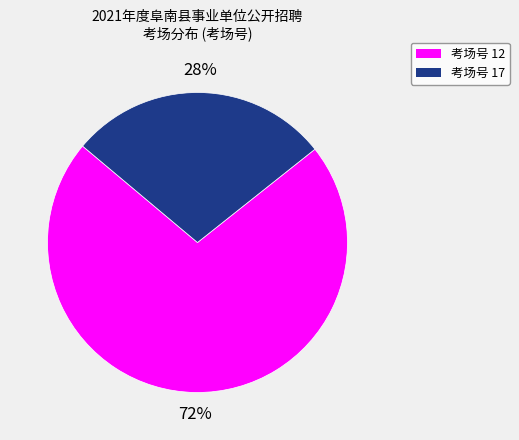

What is the majority slice?

考场号 12